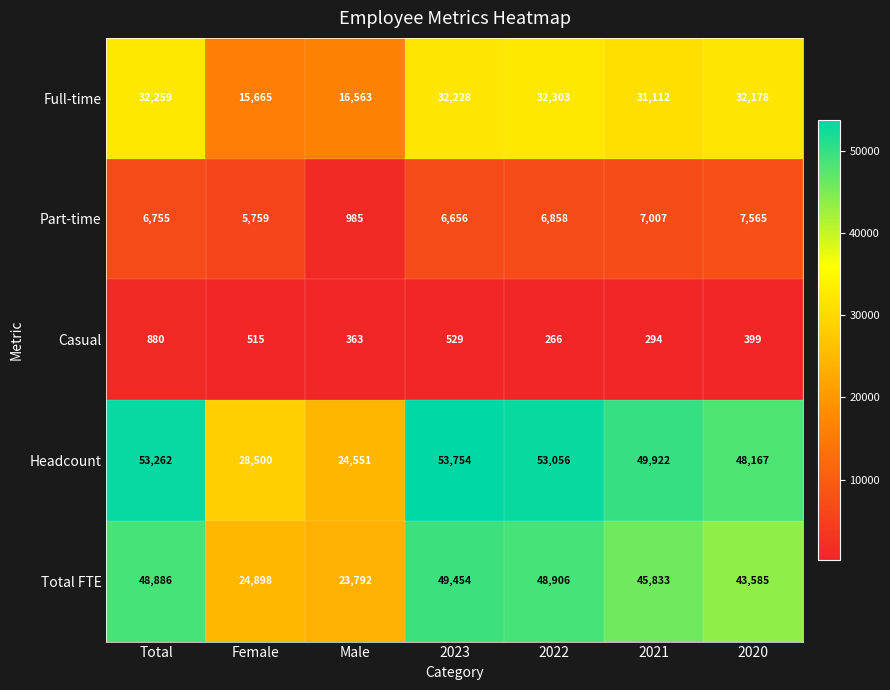

How many series are shown in this chart?

5